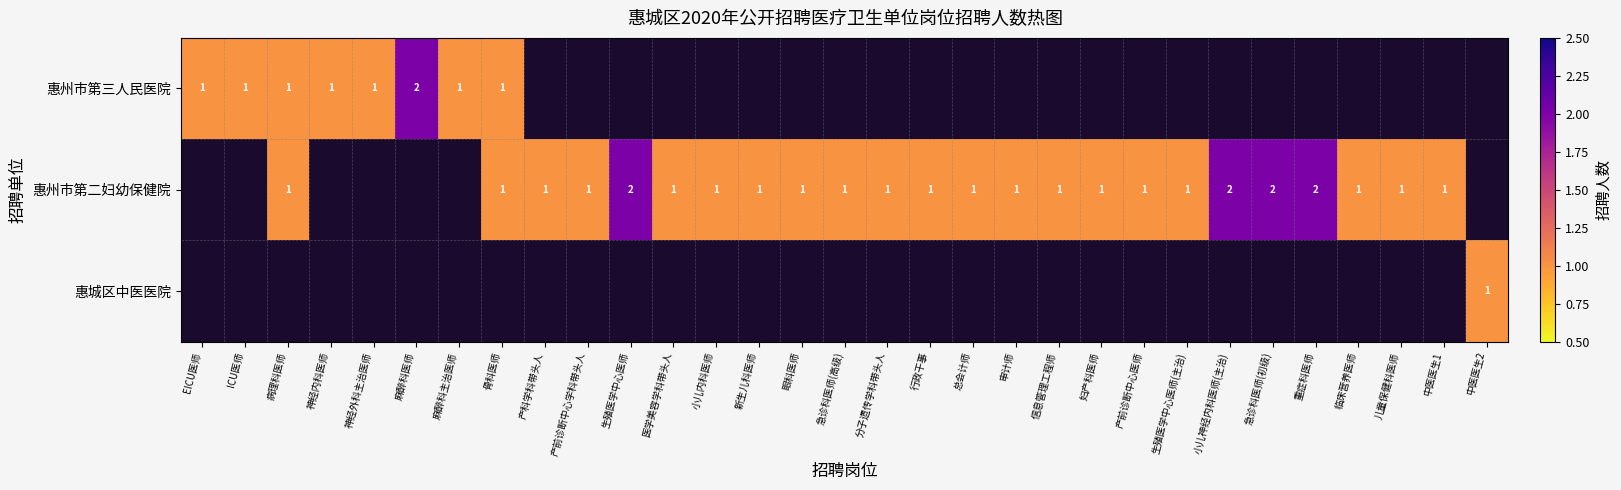

Is it true that 惠州市第二妇幼保健院 equals 1 at 妇产科医师?

True